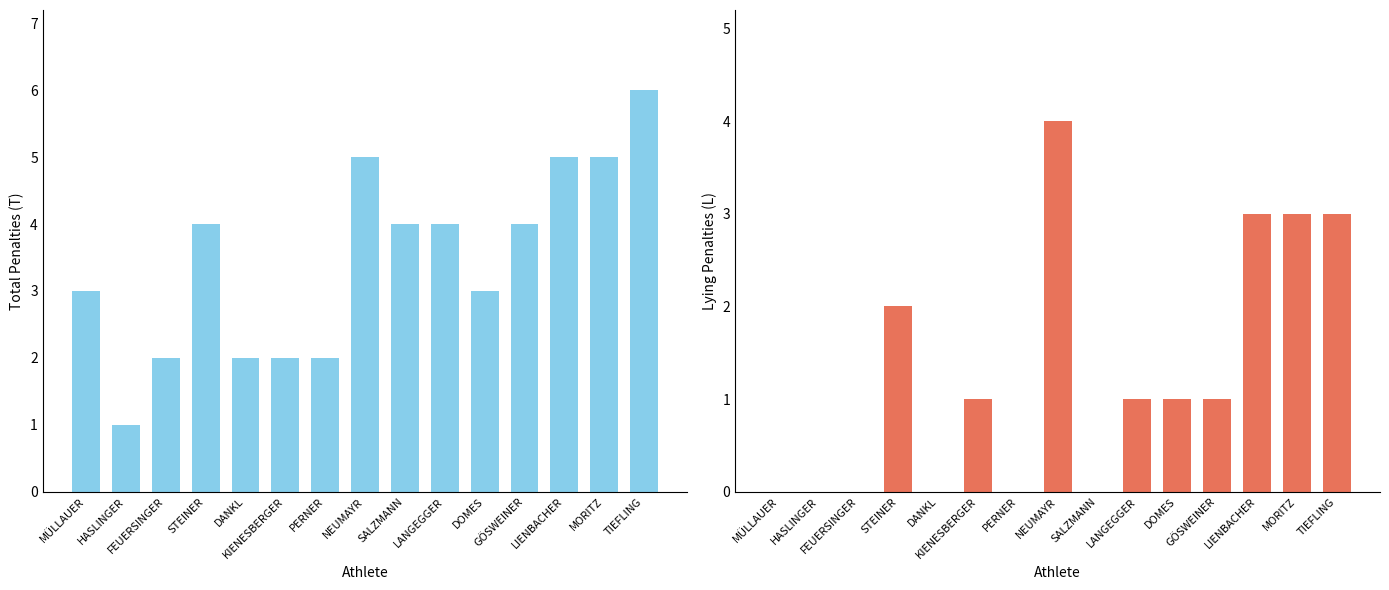

What is the difference between the highest and lowest values at TIEFLING?

3